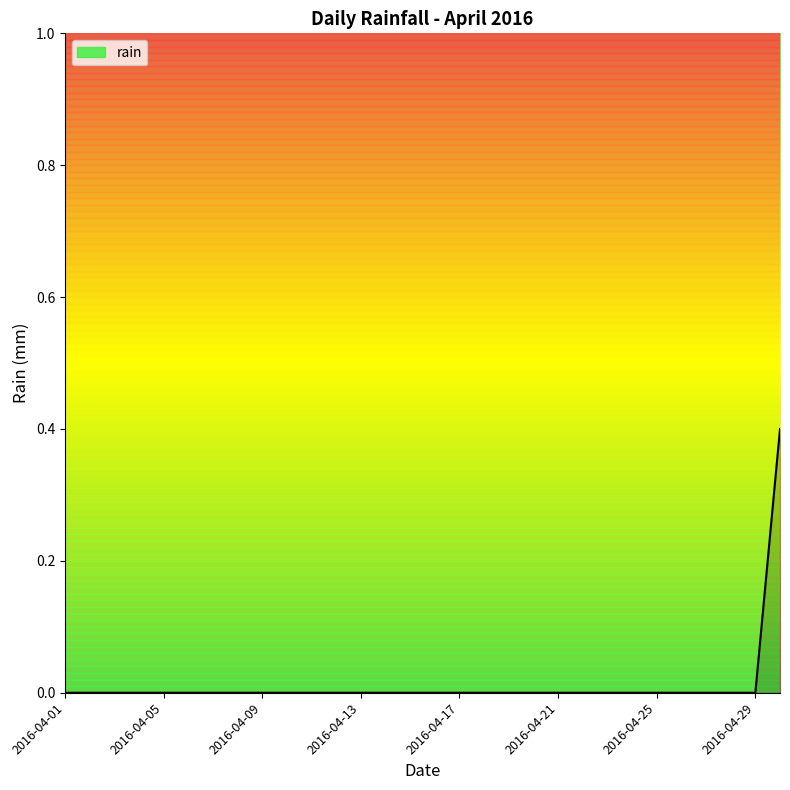

What is the greatest value displayed?

0.4